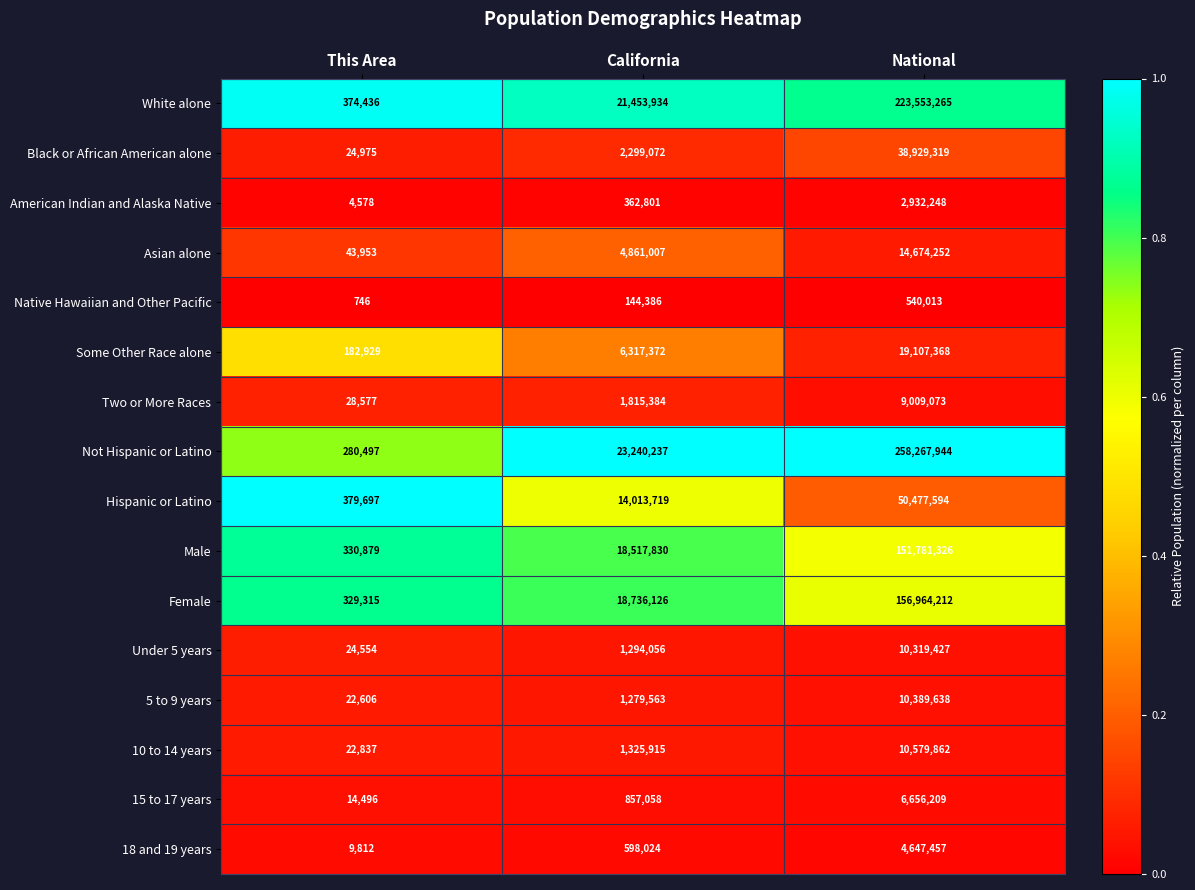

Is it true that 5 to 9 years equals 1279563 at California?

True